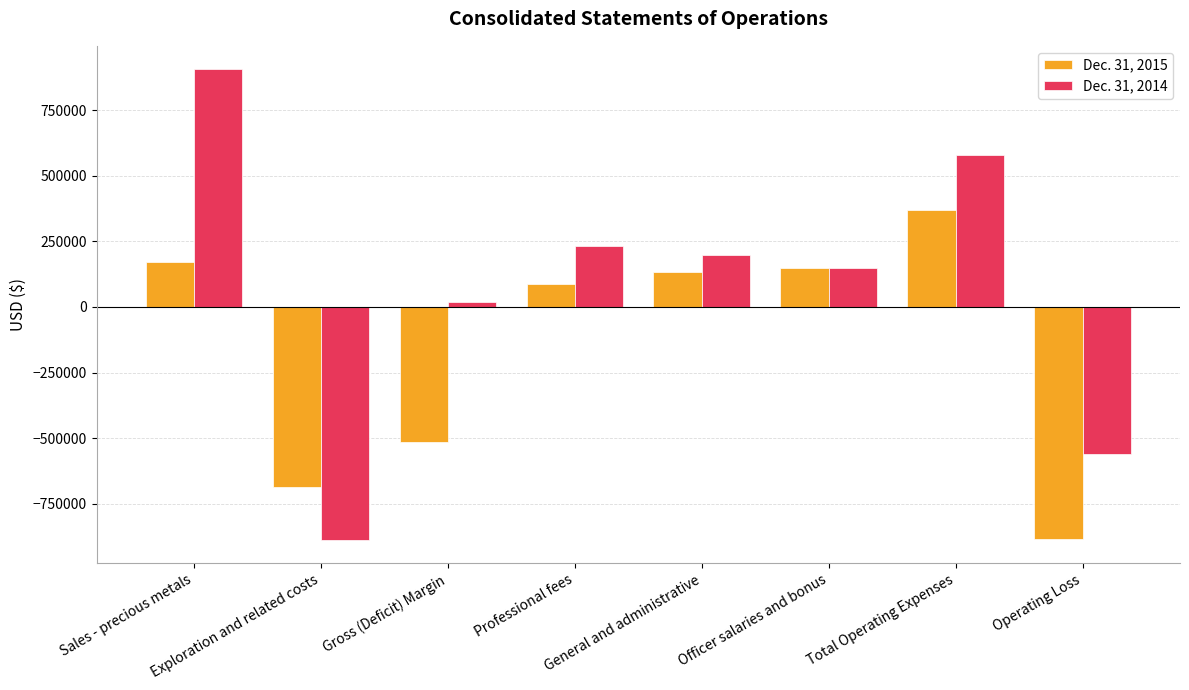

True or false: Dec. 31, 2014 has a value of -561379 at Operating Loss.

True